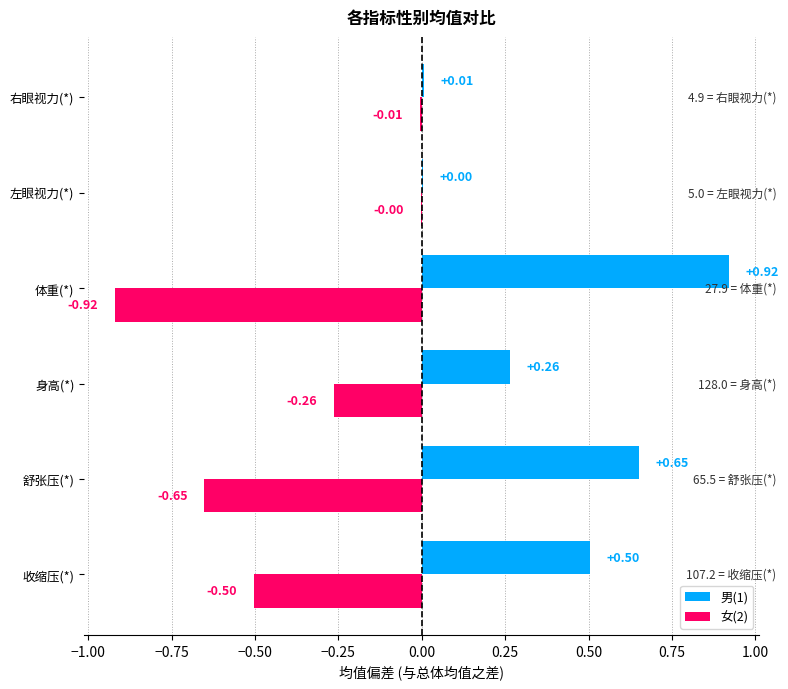

Which category has the highest value in the 女(2) series?

左眼视力(*)